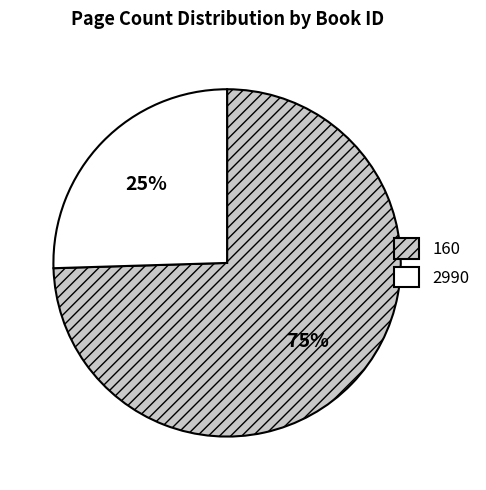

Rank the categories by value from highest to lowest.

160, 2990